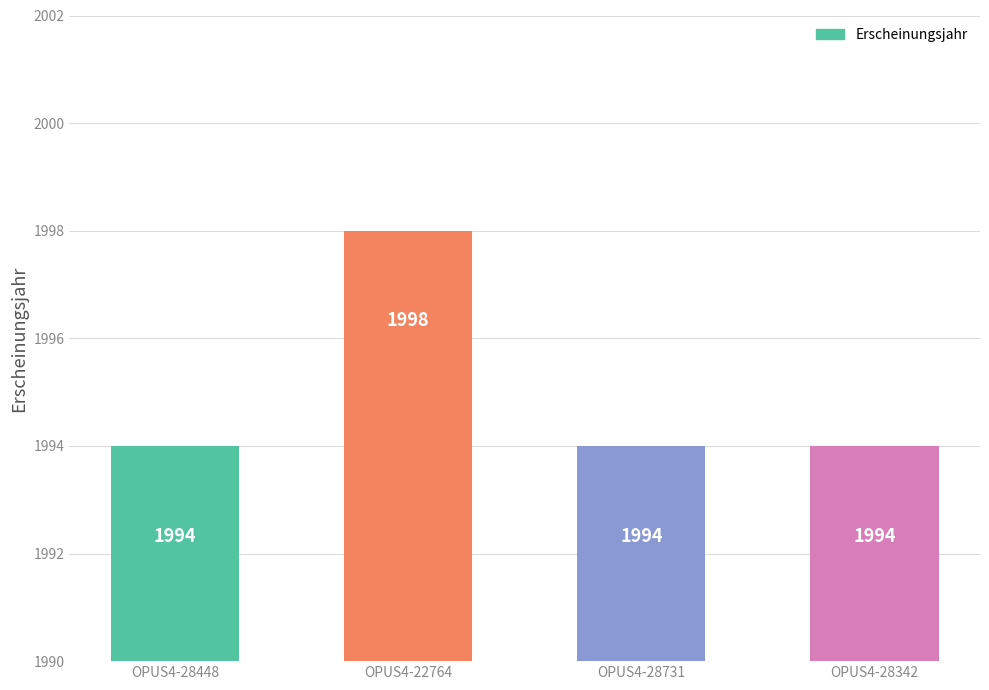

What is the label of the 1st bar from the right?

OPUS4-28342